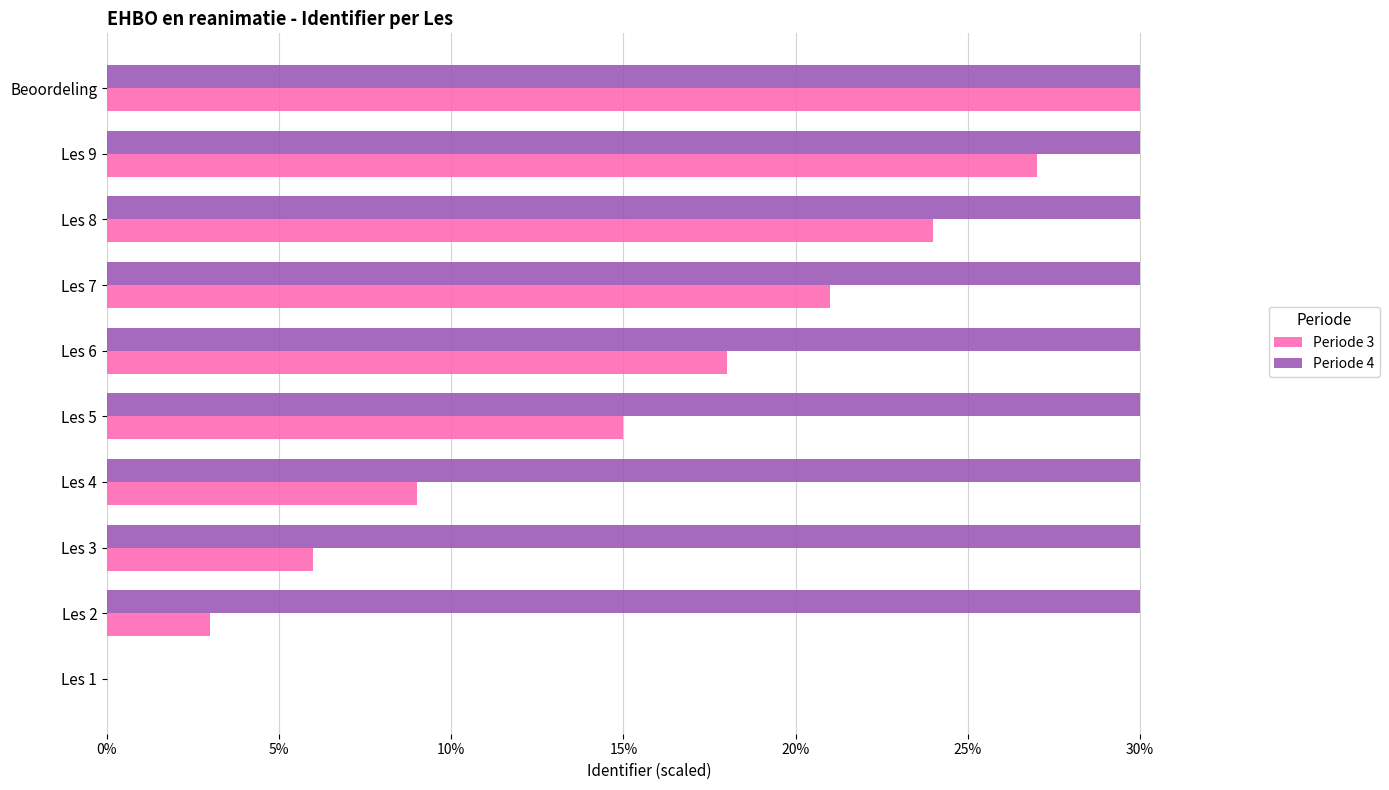

What is the sum of the Periode 3 values at Les 9 and Les 7?

48.0